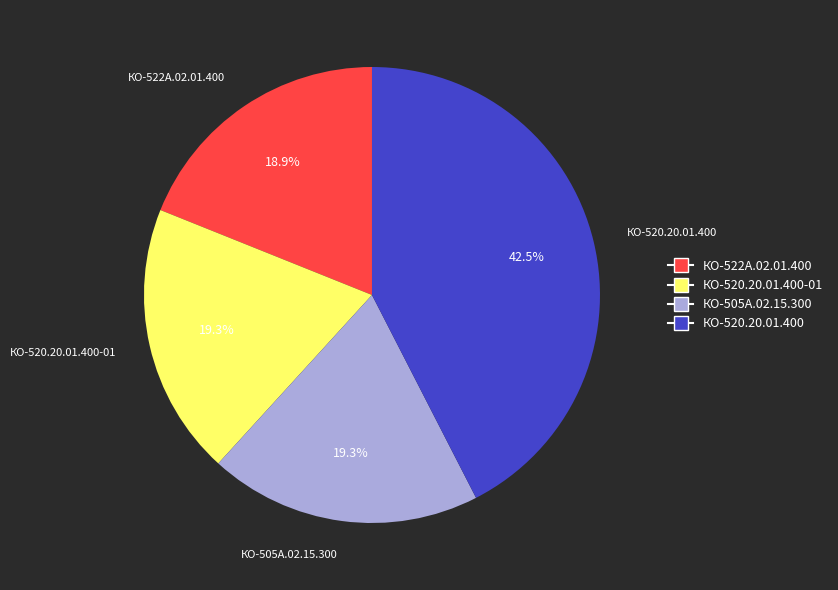

Which has a higher value, КО-520.20.01.400-01 or КО-520.20.01.400?

КО-520.20.01.400